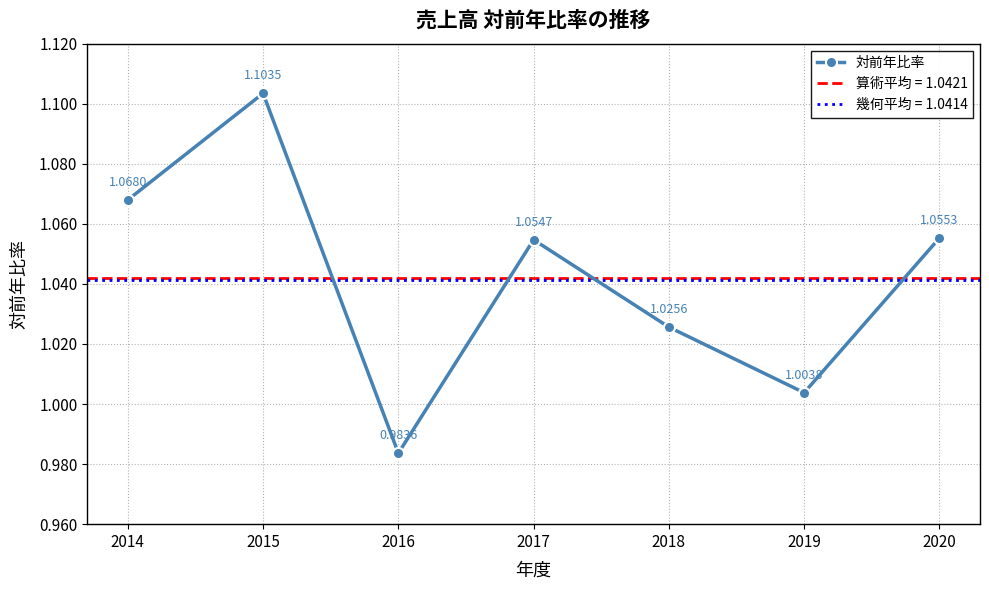

At which category does the chart reach its minimum across all series?

2016